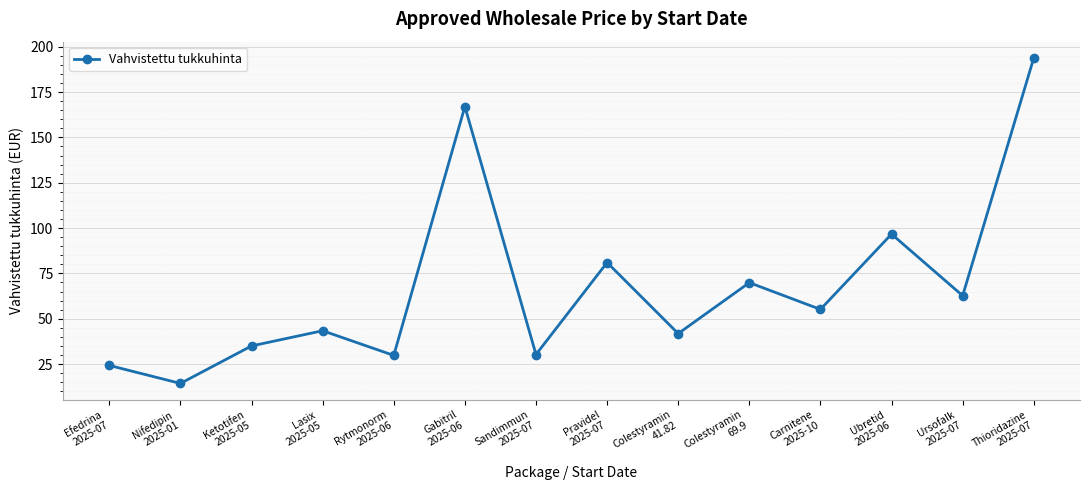

Which label corresponds to the largest value in the chart?

Thioridazine
2025-07